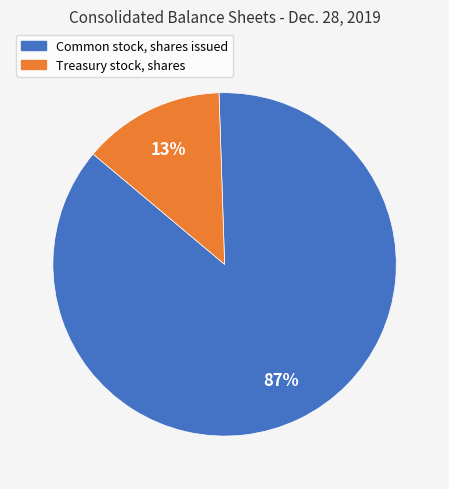

To the nearest percent, what is the average slice percentage?

50%